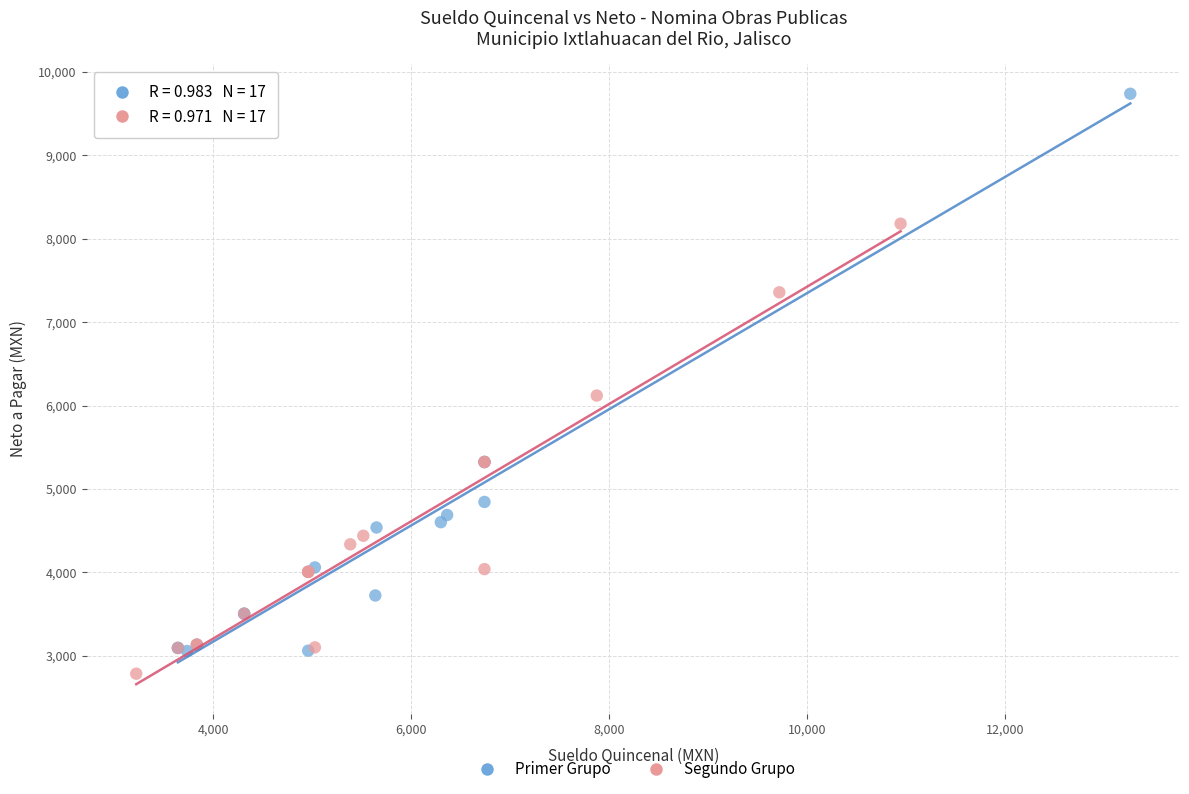

Which series has the widest spread of Y values?

Primer Grupo